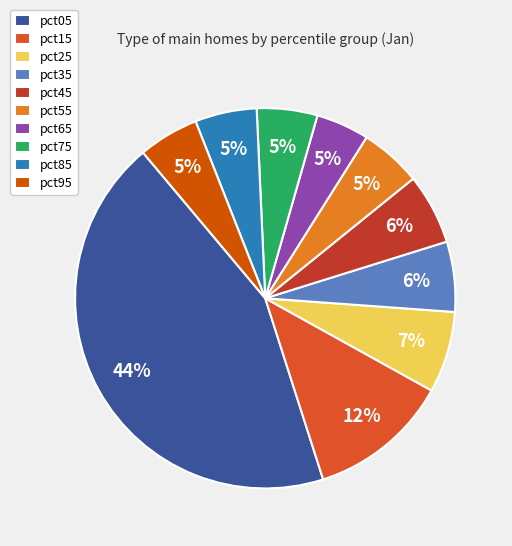

What is the largest slice in the pie chart?

pct05